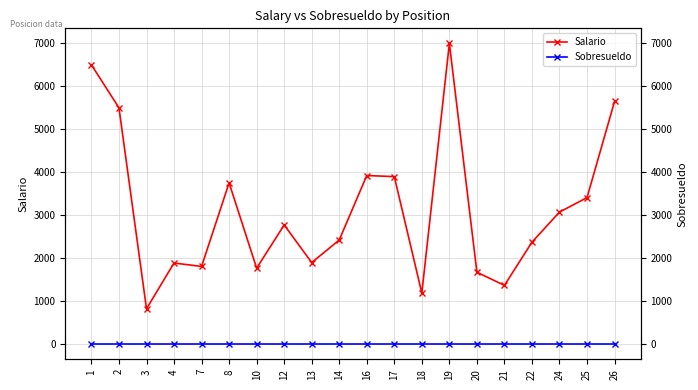

How many lines are shown in the chart?

2